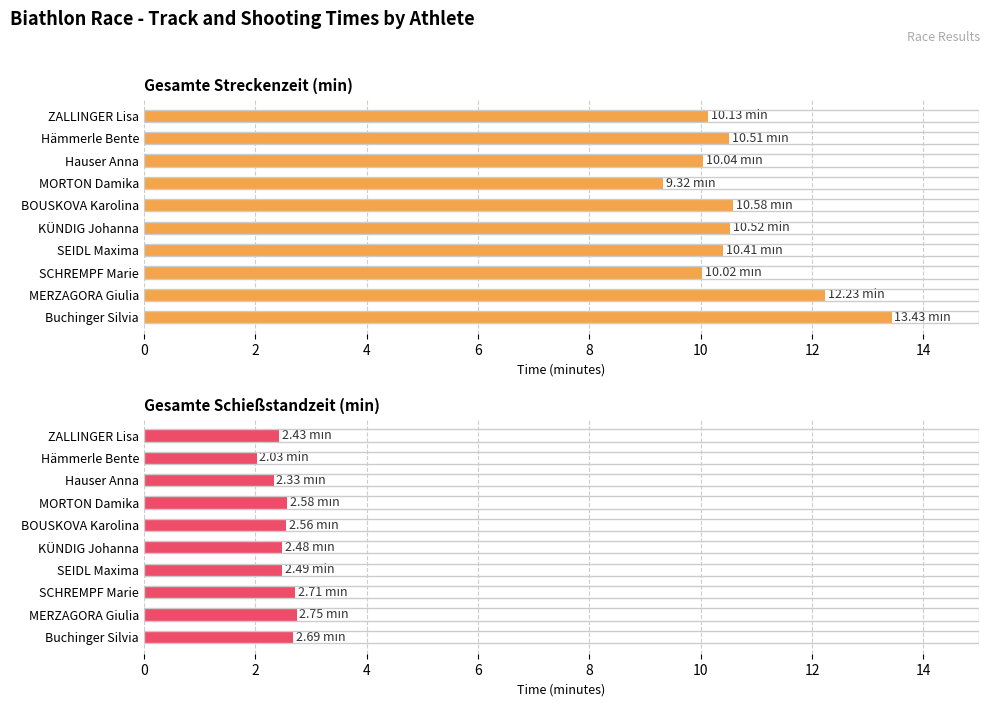

What are all the series names shown in the legend?

Gesamte Streckenzeit (min), Gesamte Schießstandzeit (min)